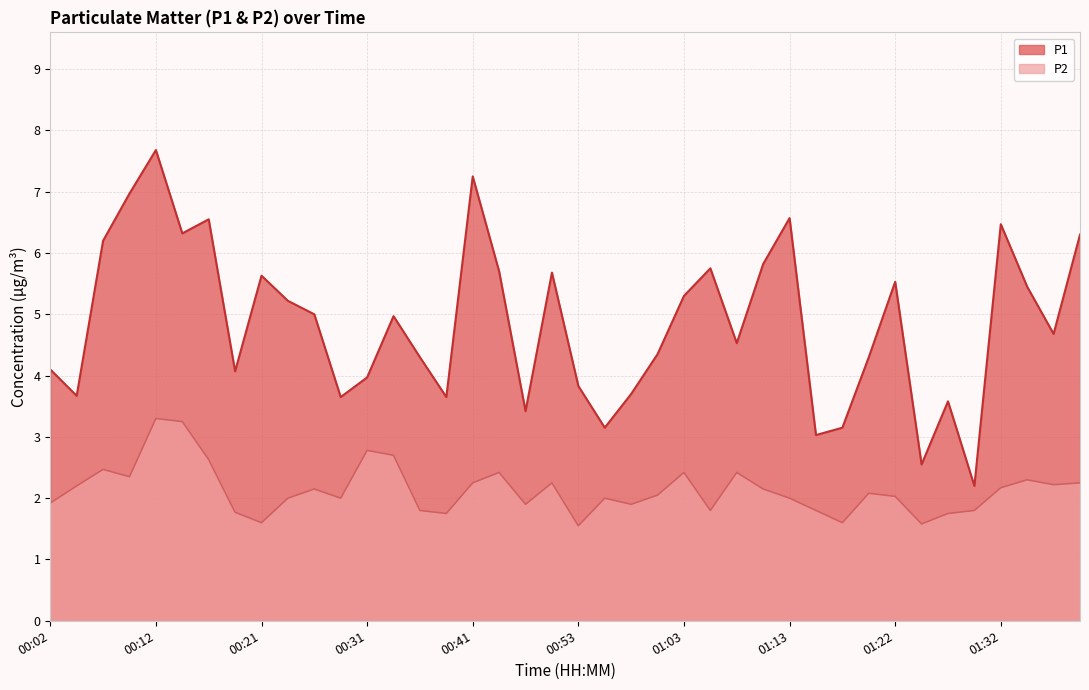

What are all the series names shown in the legend?

P1, P2